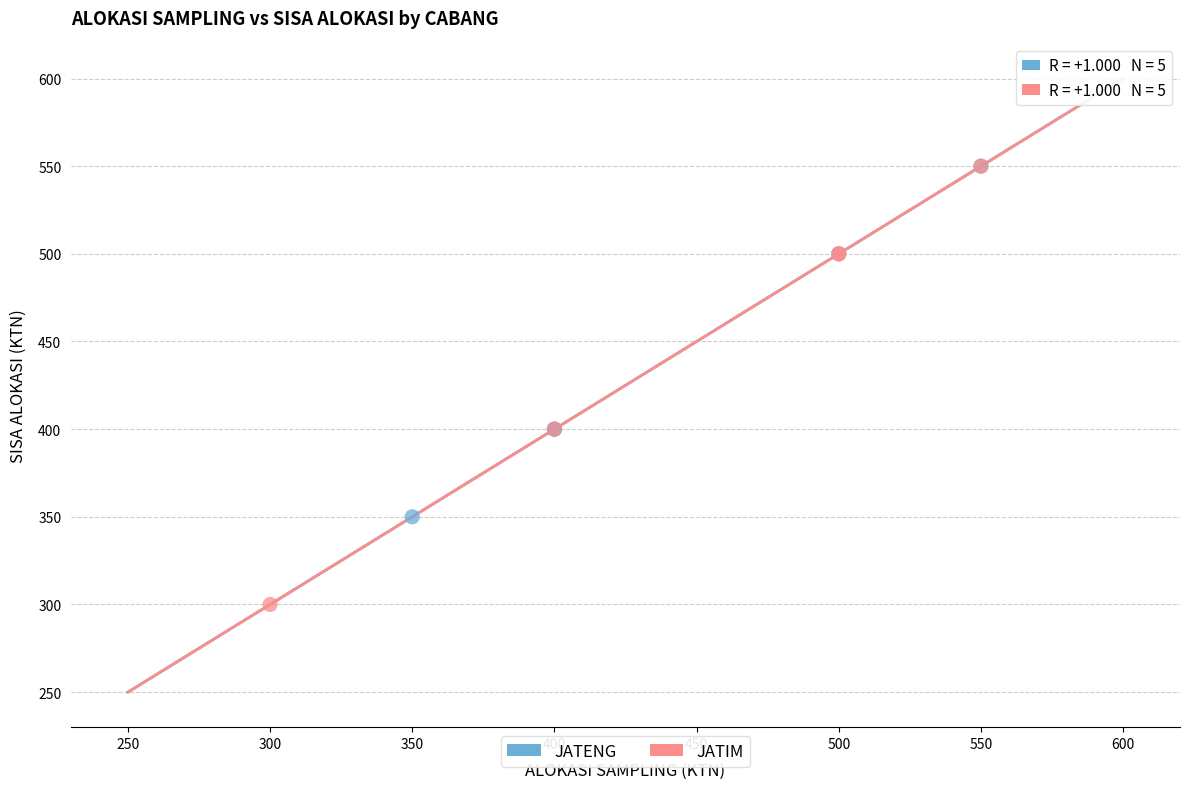

Which series reaches the minimum Y coordinate?

JATIM